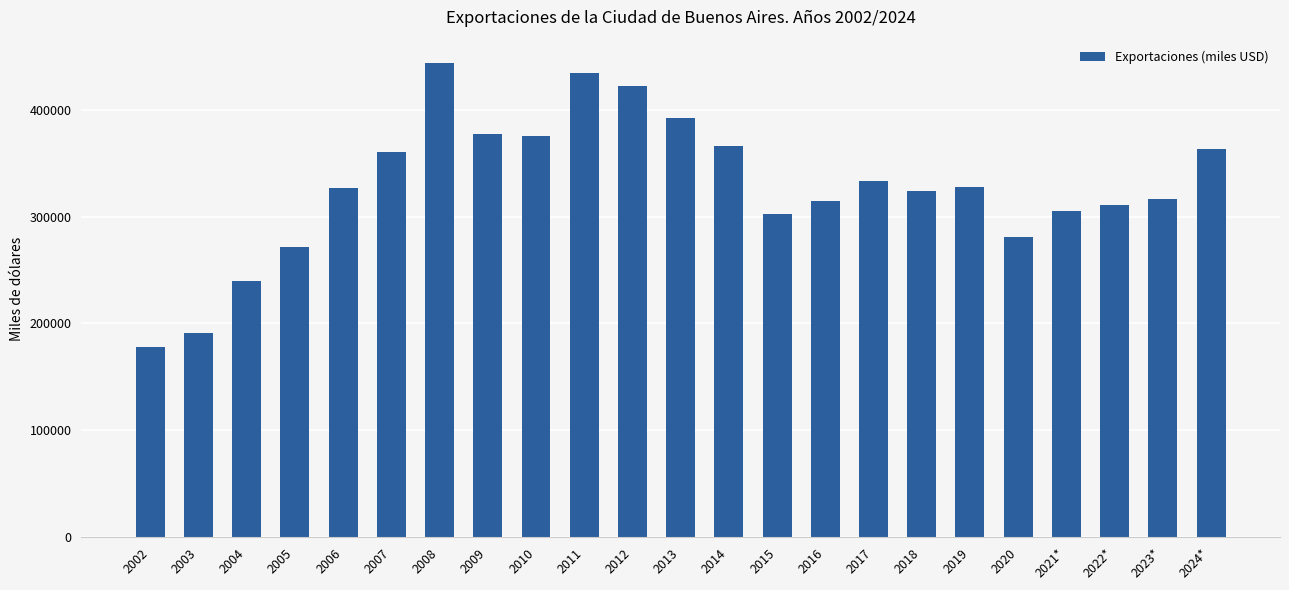

What is the sum of all values?

7559423.9